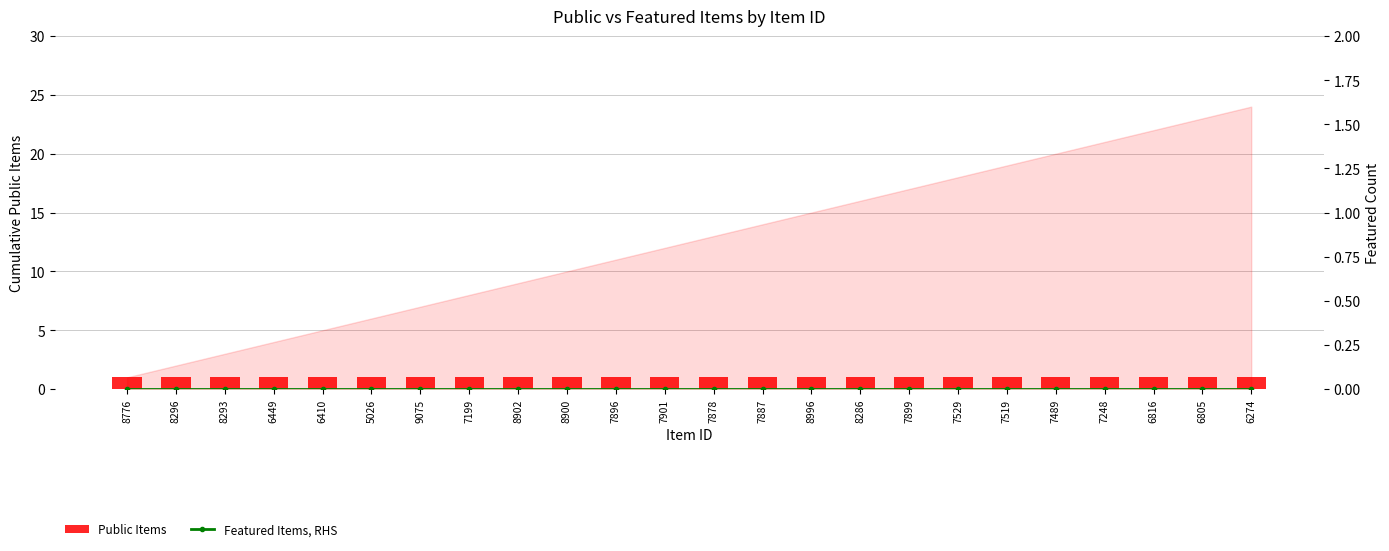

Count the number of data series in this chart.

2